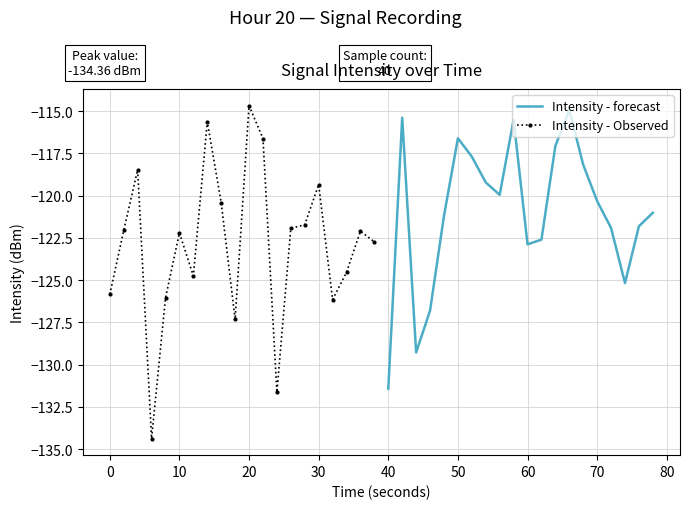

True or false: Intensity - forecast has more than 1 interior local peaks.

True